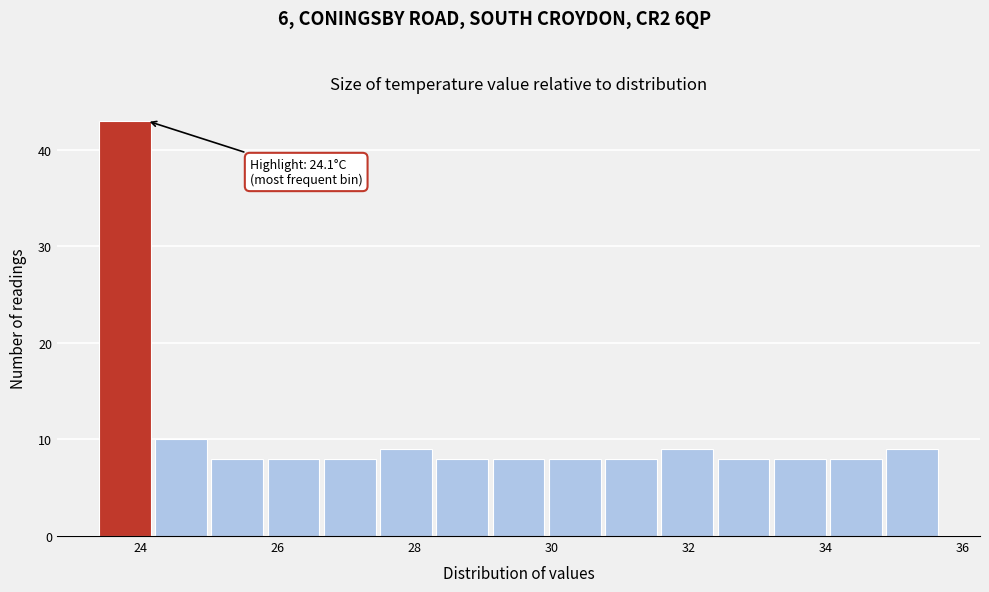

Over which range of the x-axis is the bar tallest?

23.40 to 24.22